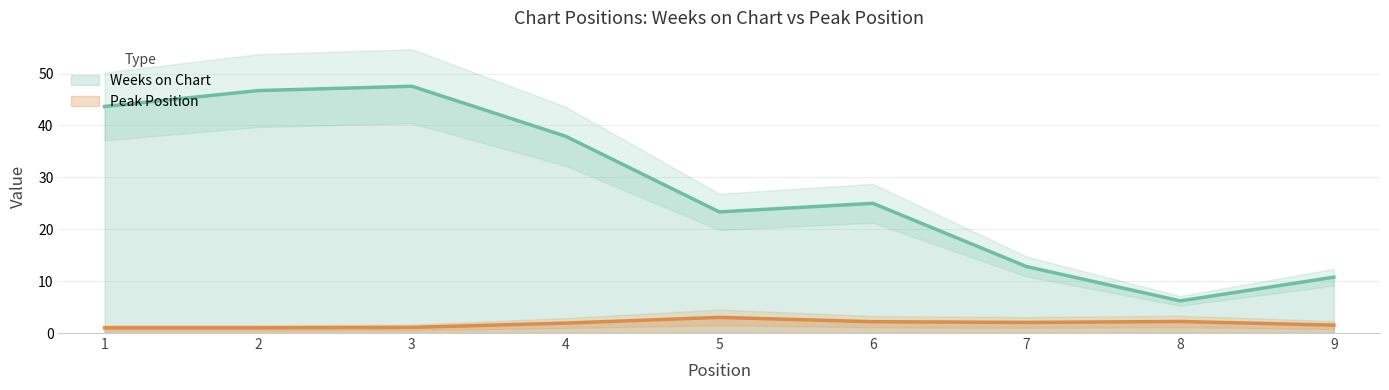

Count the Peak Position values in the range 1 to 2.

7